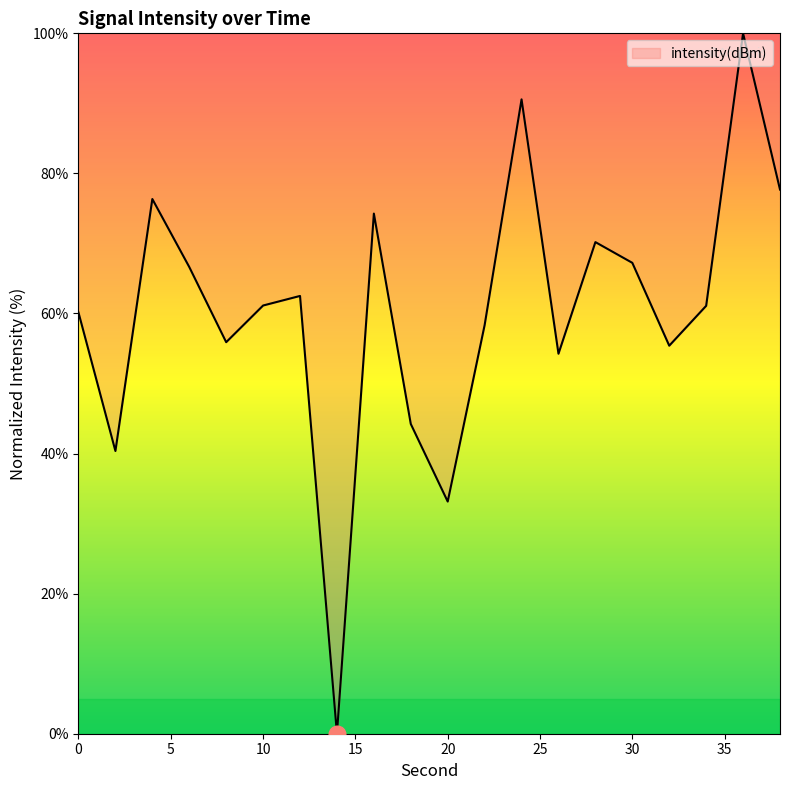

Is this an area chart (filled region under the line)?

No